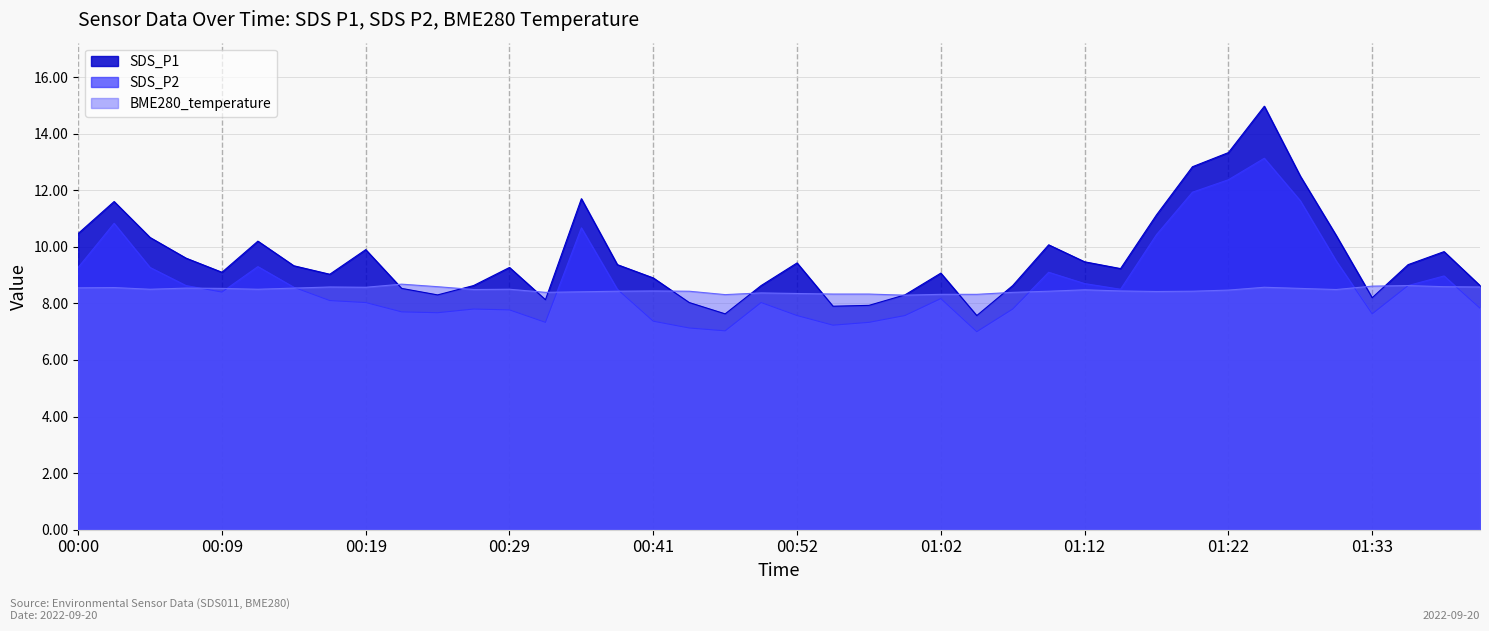

Reading right to left, list all the values displayed in this chart.

SDS_P1: 01:41=8.6	01:38=9.8	01:35=9.4	01:33=8.2	01:30=10.4	01:28=12.5	01:25=15.0	01:22=13.3	01:19=12.8	01:17=11.1	01:14=9.2	01:12=9.5	01:09=10.1	01:07=8.6	01:04=7.6	01:02=9.1	00:59=8.3	00:57=7.9	00:54=7.9	00:52=9.4	00:50=8.6	00:47=7.6	00:44=8.0	00:41=8.9	00:39=9.4	00:36=11.7	00:31=8.1	00:29=9.3	00:26=8.6	00:24=8.3	00:22=8.5	00:19=9.9	00:17=9.0	00:14=9.3	00:12=10.2	00:09=9.1	00:07=9.6	00:05=10.3	00:02=11.6	00:00=10.5
SDS_P2: 01:41=7.8	01:38=9.0	01:35=8.6	01:33=7.6	01:30=9.5	01:28=11.6	01:25=13.1	01:22=12.4	01:19=11.9	01:17=10.4	01:14=8.5	01:12=8.7	01:09=9.1	01:07=7.8	01:04=7.0	01:02=8.2	00:59=7.6	00:57=7.3	00:54=7.2	00:52=7.6	00:50=8.0	00:47=7.0	00:44=7.1	00:41=7.4	00:39=8.5	00:36=10.7	00:31=7.3	00:29=7.8	00:26=7.8	00:24=7.7	00:22=7.7	00:19=8.0	00:17=8.1	00:14=8.6	00:12=9.3	00:09=8.4	00:07=8.6	00:05=9.3	00:02=10.8	00:00=9.3
BME280_temperature: 01:41=8.6	01:38=8.6	01:35=8.6	01:33=8.6	01:30=8.5	01:28=8.5	01:25=8.6	01:22=8.5	01:19=8.4	01:17=8.4	01:14=8.4	01:12=8.5	01:09=8.4	01:07=8.4	01:04=8.3	01:02=8.3	00:59=8.3	00:57=8.3	00:54=8.3	00:52=8.3	00:50=8.4	00:47=8.3	00:44=8.4	00:41=8.4	00:39=8.4	00:36=8.4	00:31=8.4	00:29=8.5	00:26=8.5	00:24=8.6	00:22=8.7	00:19=8.6	00:17=8.6	00:14=8.5	00:12=8.5	00:09=8.5	00:07=8.5	00:05=8.5	00:02=8.6	00:00=8.6